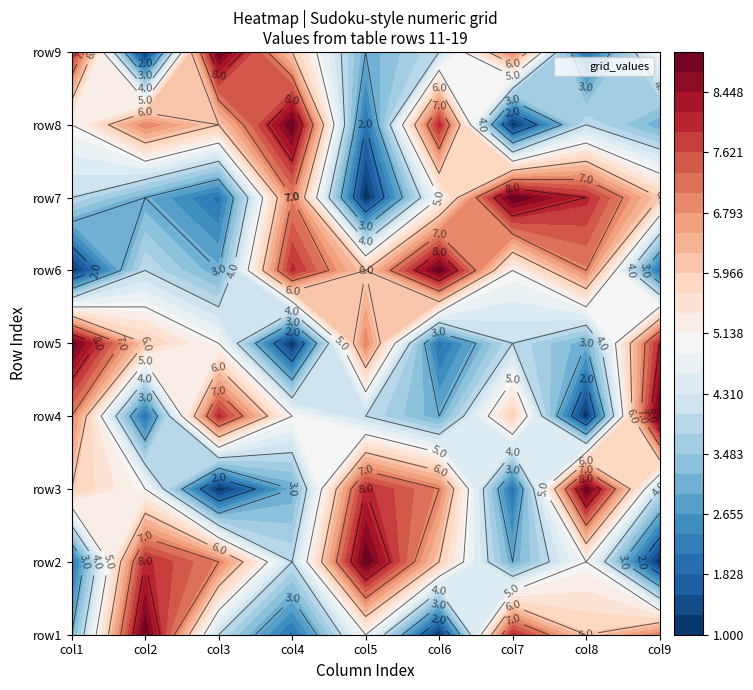

Count the row4 values in the range 3 to 7.

5